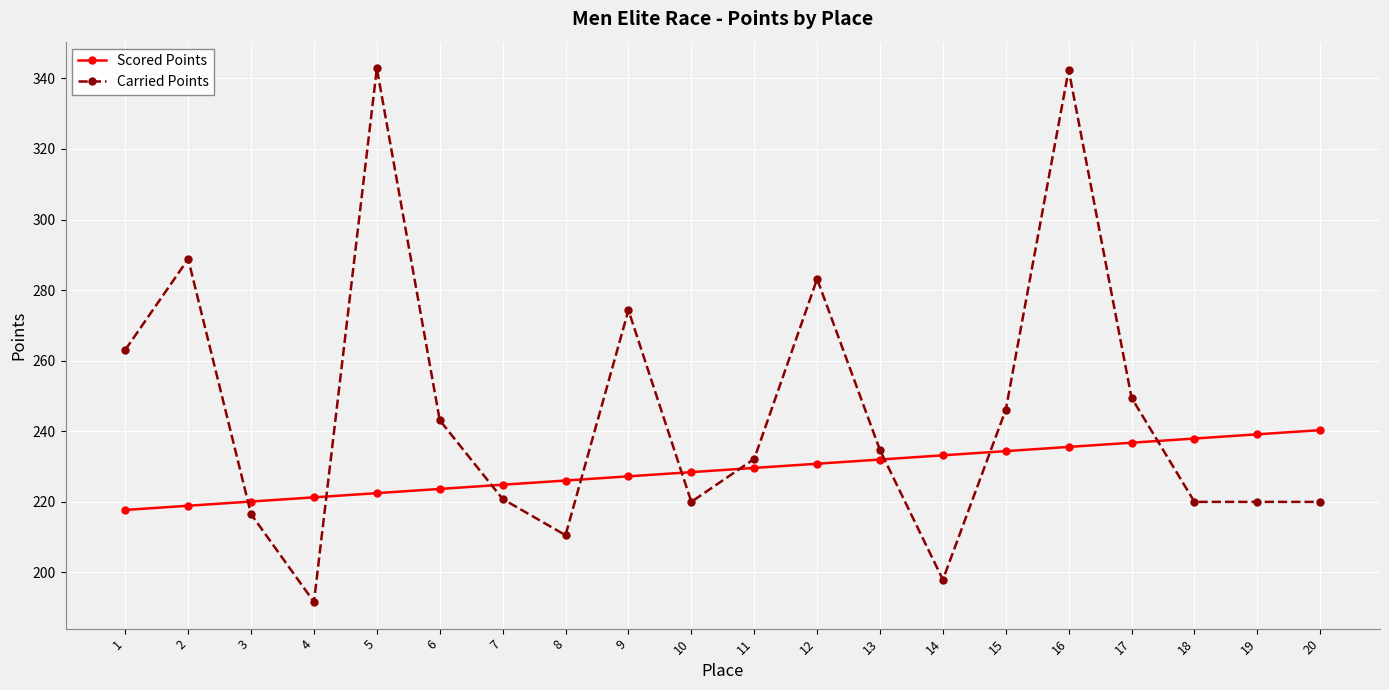

Is it true that Scored Points equals 331.6 at 10?

False